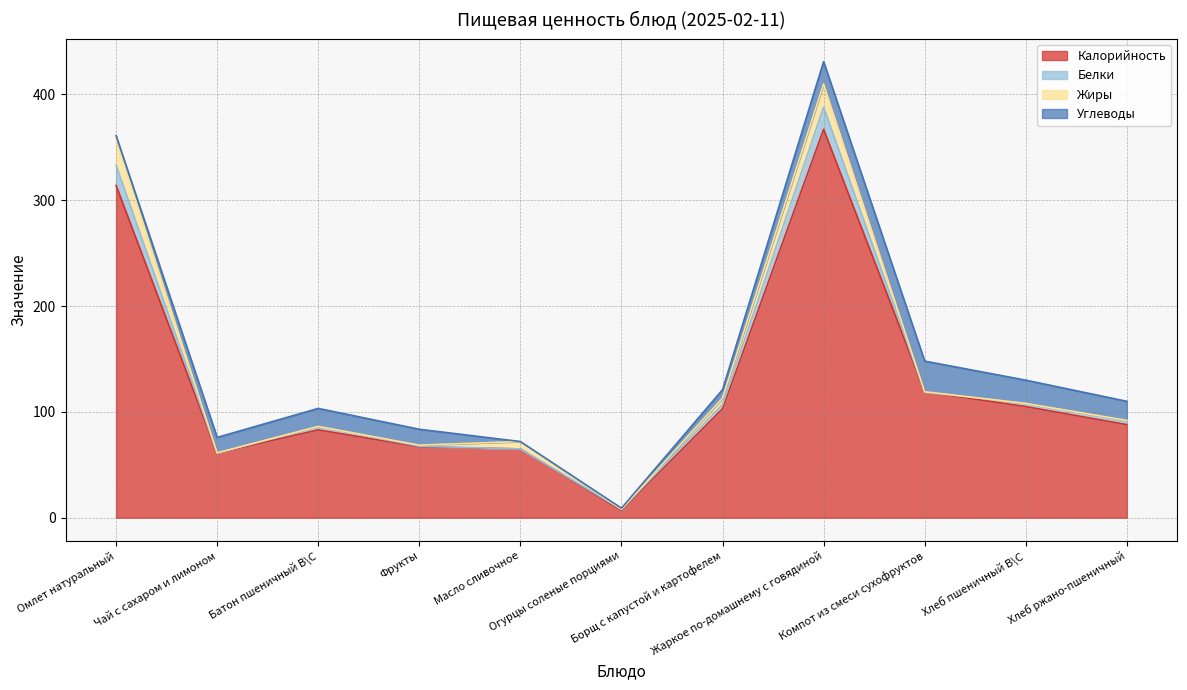

List the labels in order of Калорийность value, smallest first.

Огурцы соленые порциями, Чай с сахаром и лимоном, Масло сливочное, Фрукты, Батон пшеничный В\С, Хлеб ржано-пшеничный, Борщ с капустой и картофелем, Хлеб пшеничный В\С, Компот из смеси сухофруктов, Омлет натуральный, Жаркое по-домашнему с говядиной